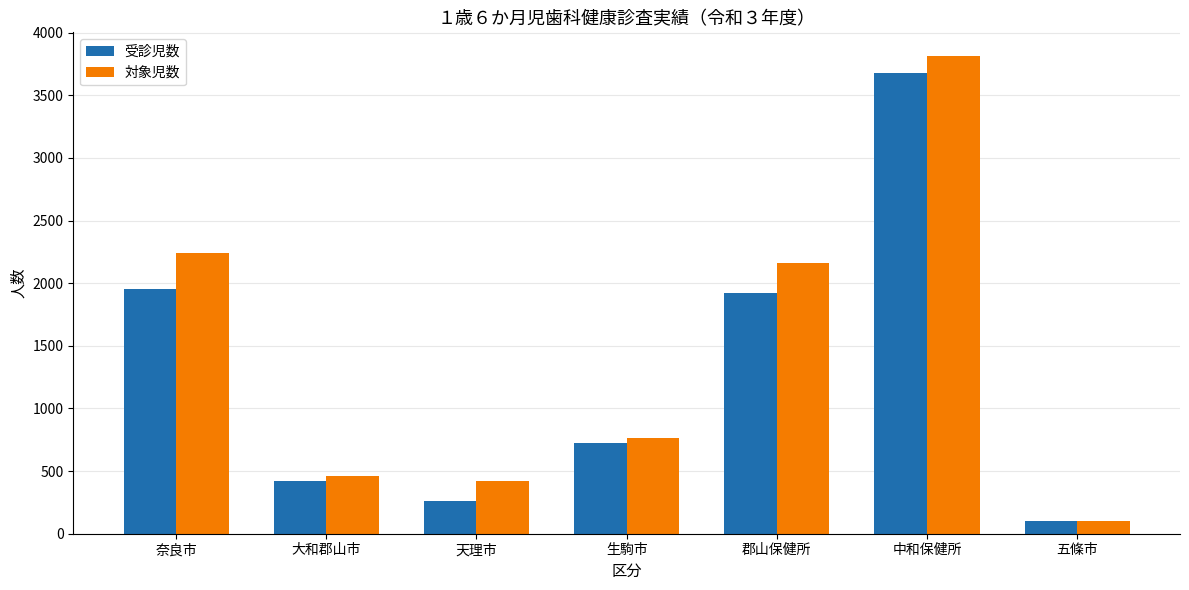

At how many categories does at least one series exceed 1962?

3